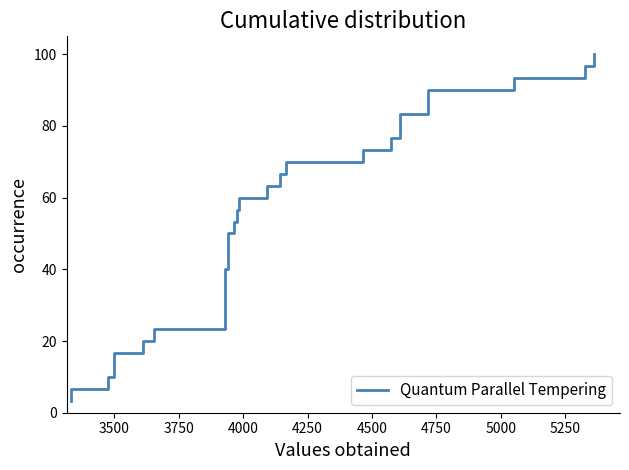

Count the number of data series in this chart.

1